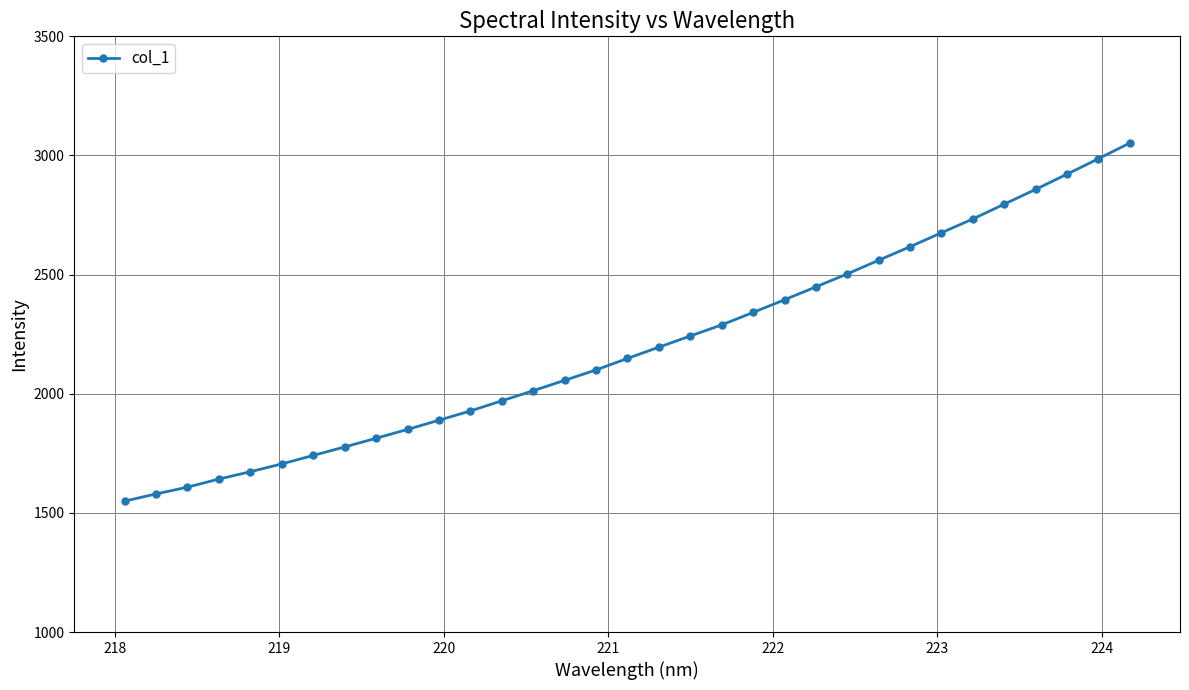

What is the value of the 4th point from the left?

1642.0